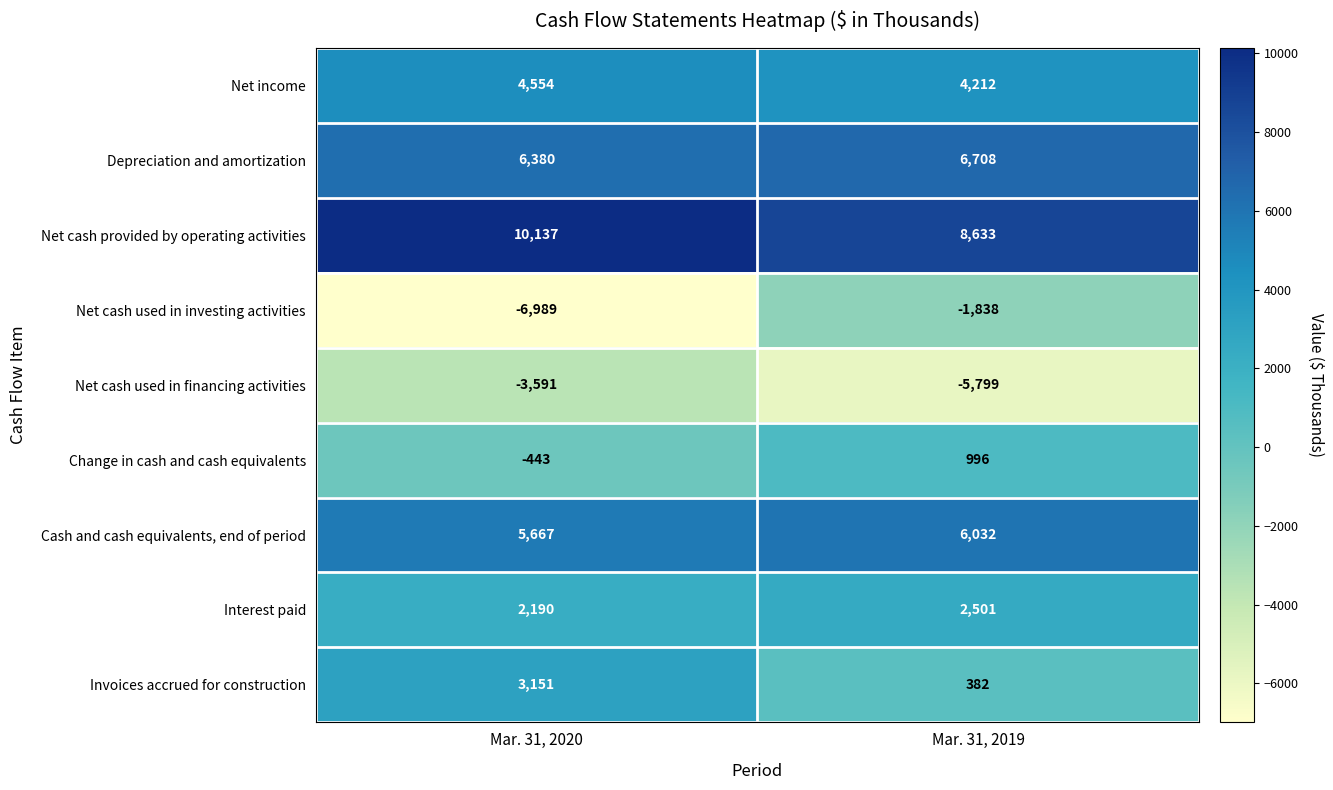

What is the greatest value displayed?

10137